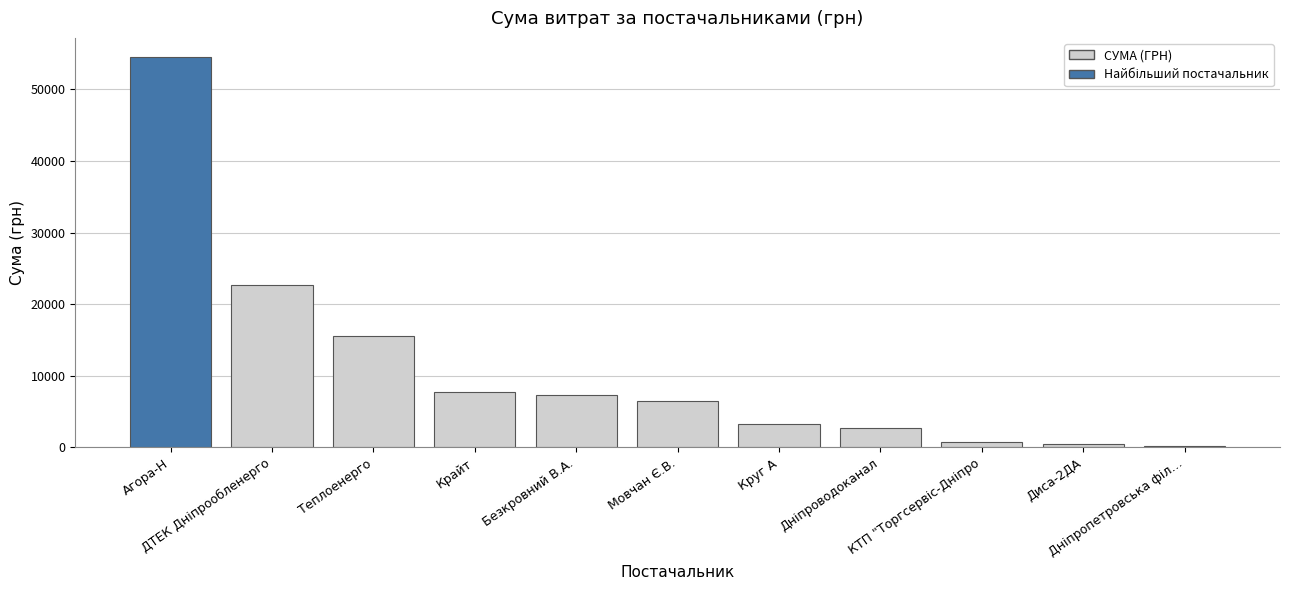

What is the sum of all values?

121569.8